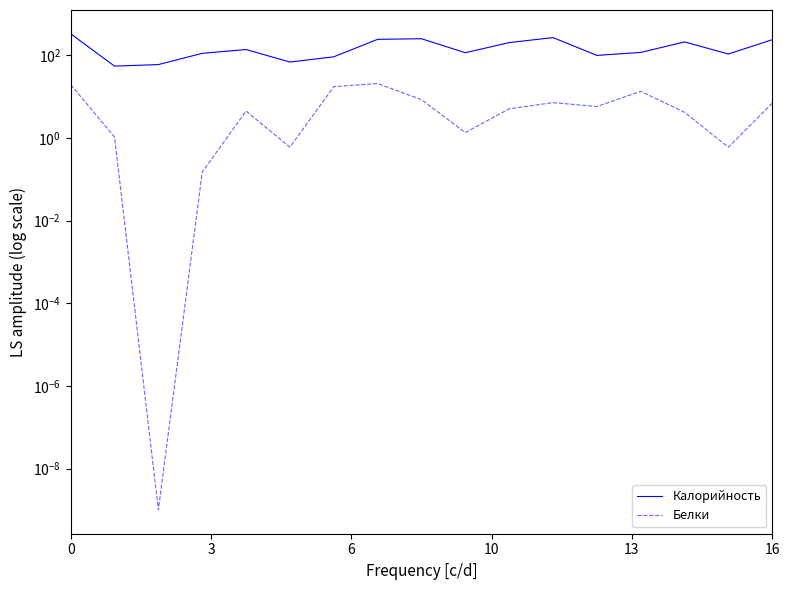

True or false: Калорийность and Белки intersect in this chart.

False